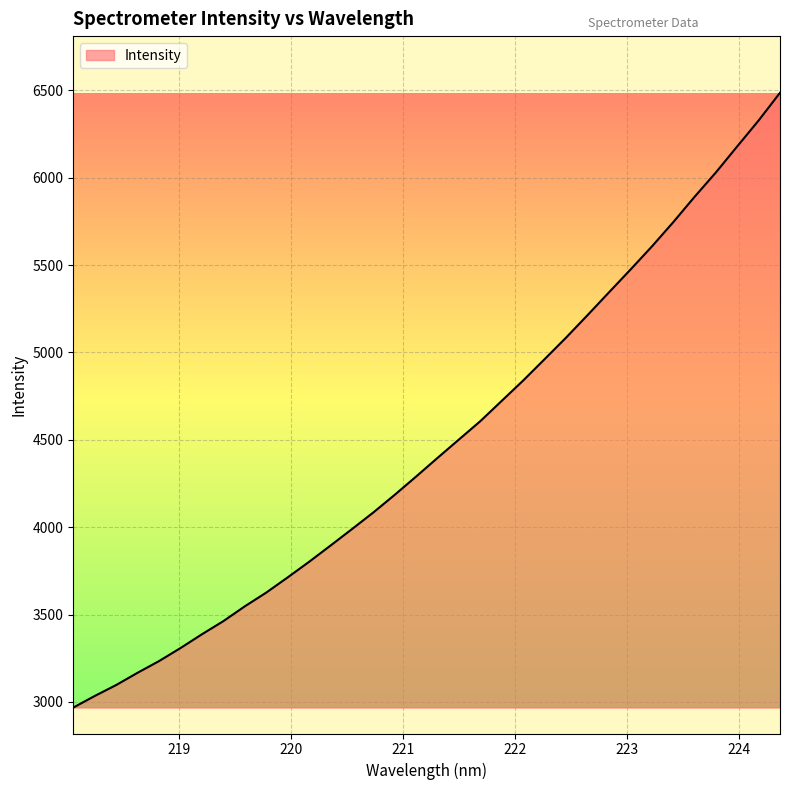

What is the difference between the maximum and minimum values?

3518.4